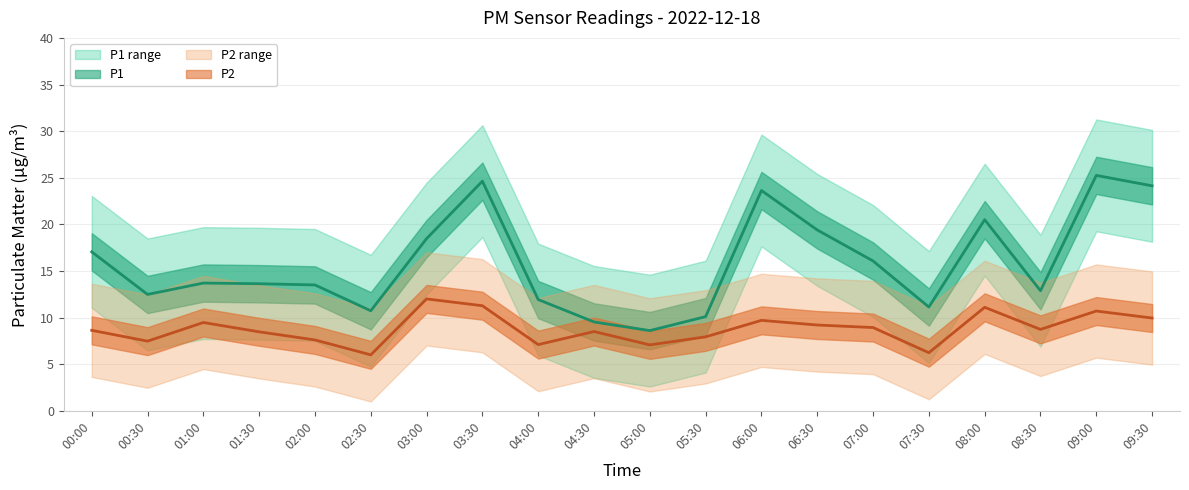

What is the difference between the highest and lowest values at 05:00?

12.5